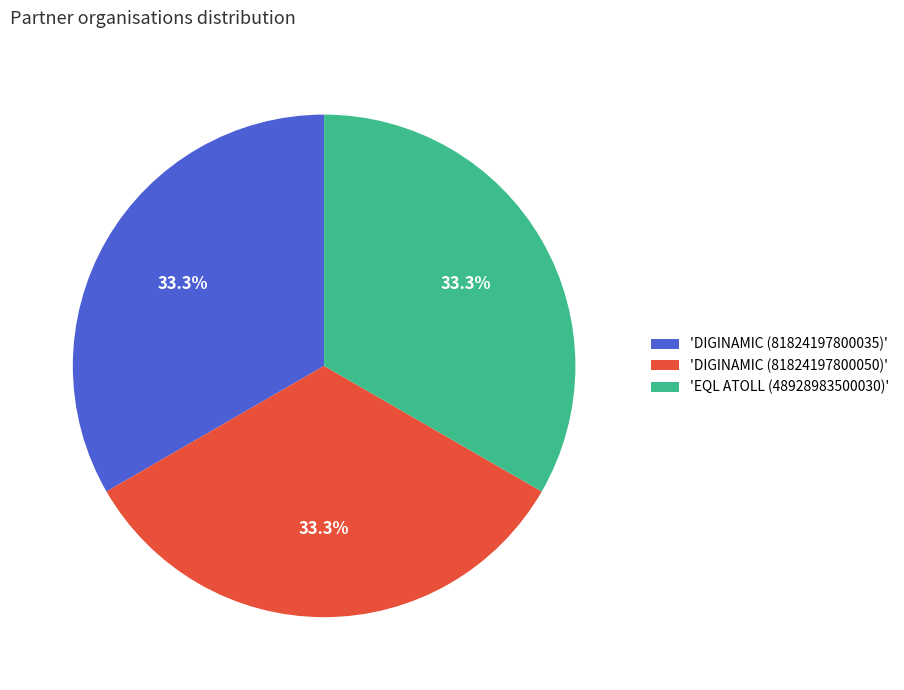

How many slices are in this pie chart?

3